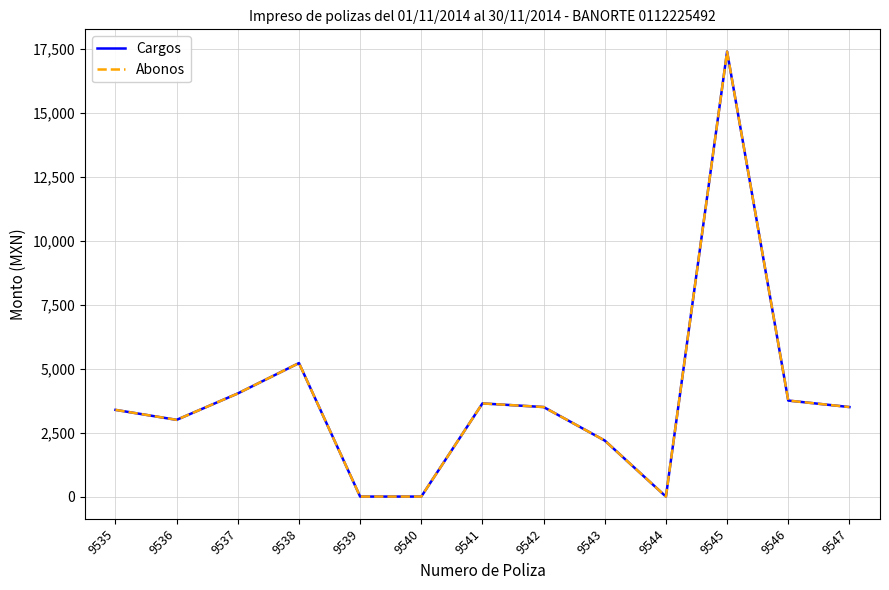

Is the value of Abonos at 9543 greater than the value of Cargos at 9538?

No